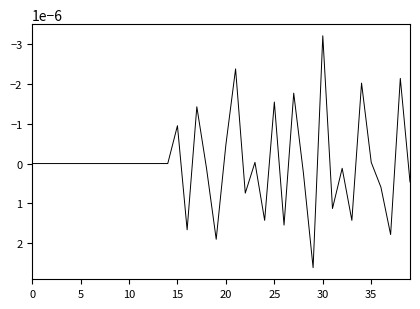

What is the label of the 24th point from the left?

23